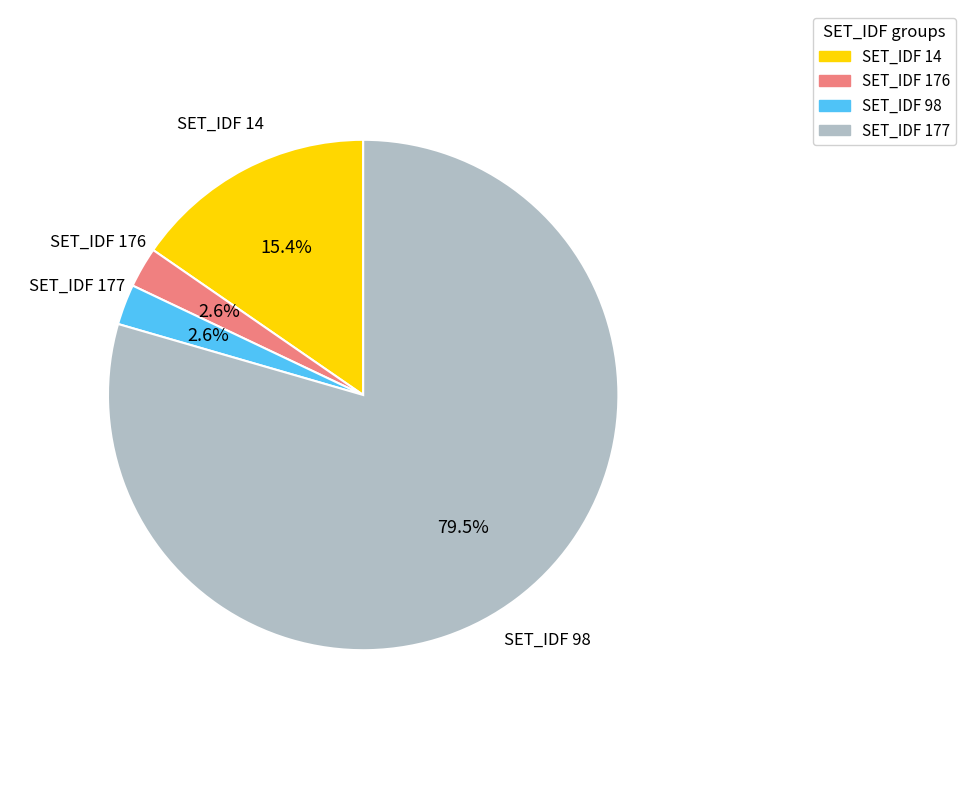

Which slice is the largest?

SET_IDF 98